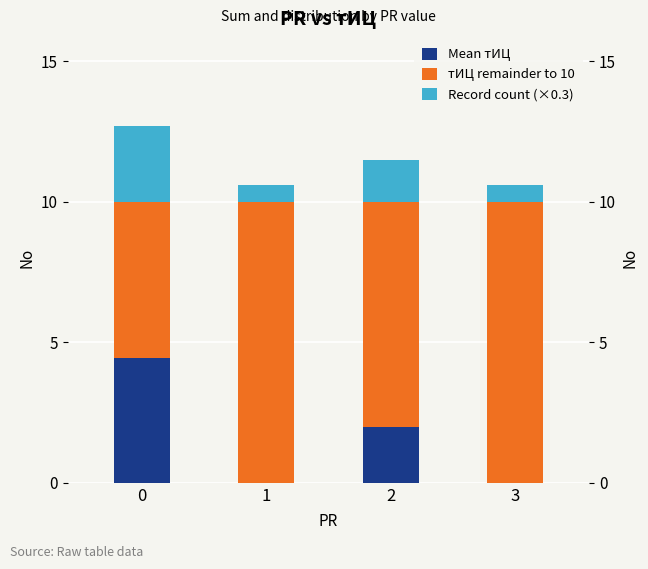

True or false: Record count (×0.3) has a value of 0.6 at 1.

True